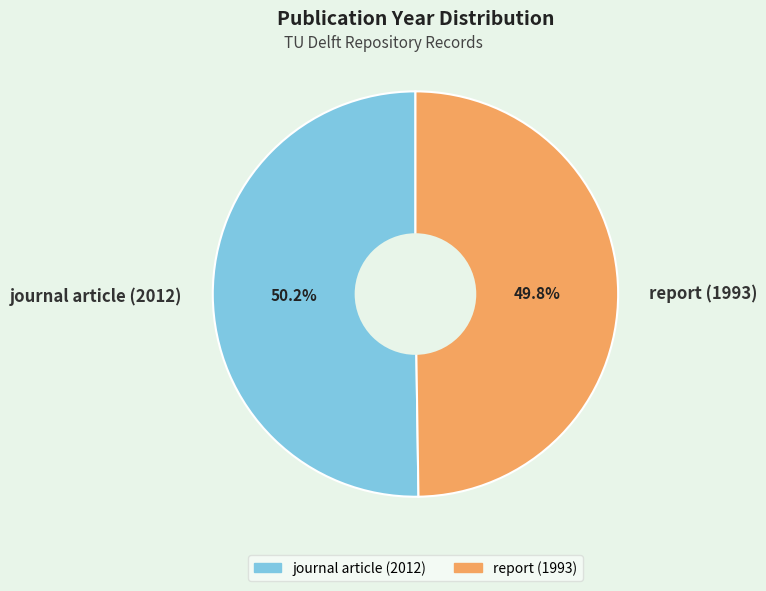

Combined, do journal article (2012) and report (1993) account for over 50%?

Yes